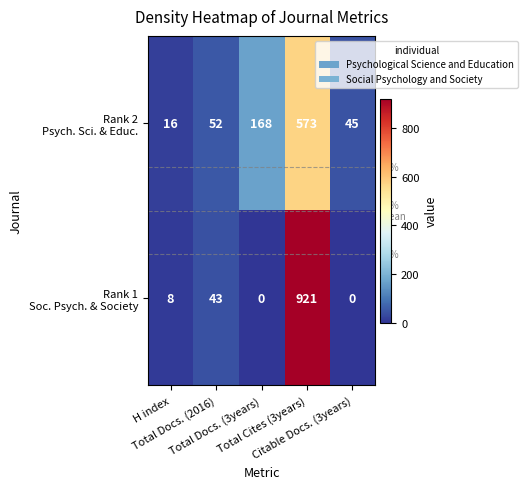

What is the total value across all series at Total Cites (3years)?

1494